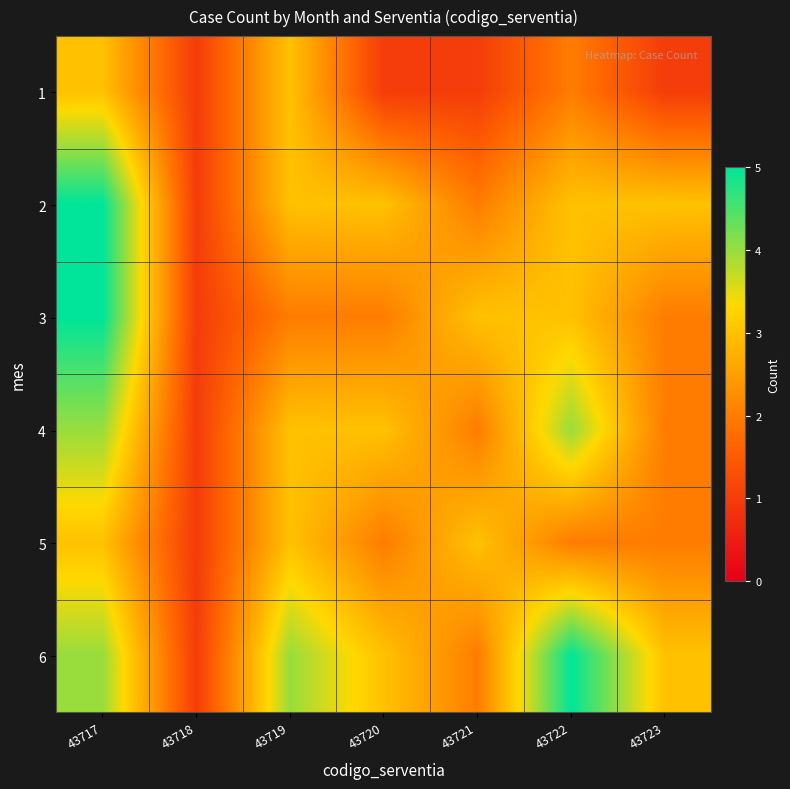

At which category is the sum across all series the highest?

43717